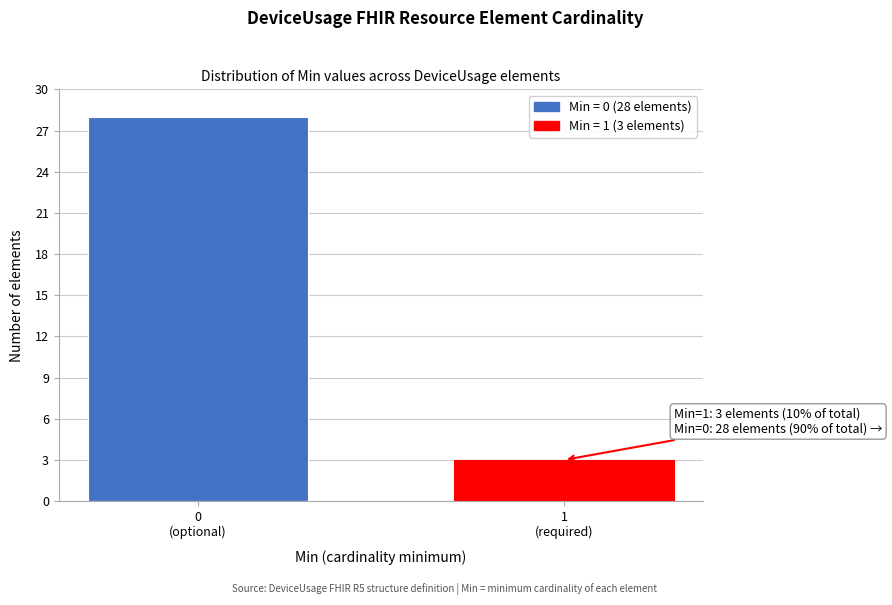

Reading right to left, extract all data points from this chart.

3	28